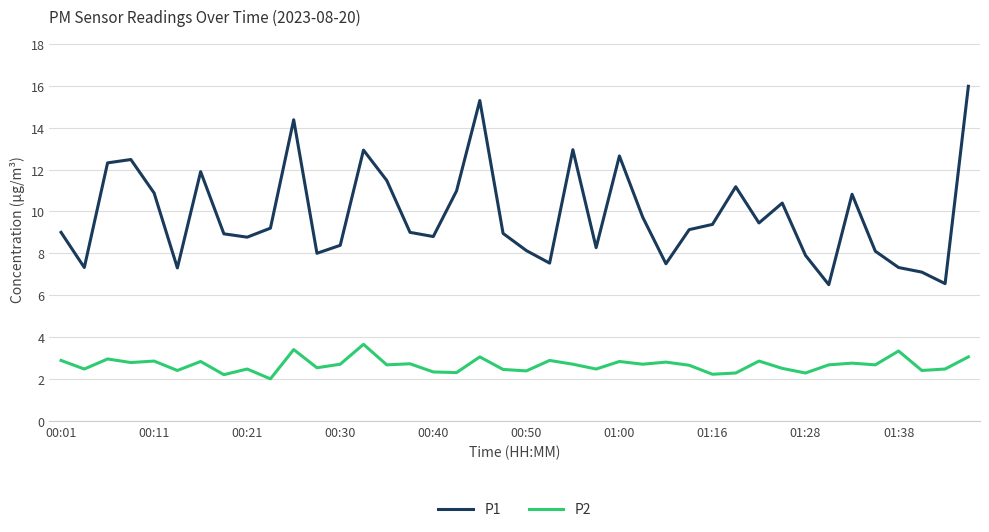

What is the minimum value shown in the chart?

2.0